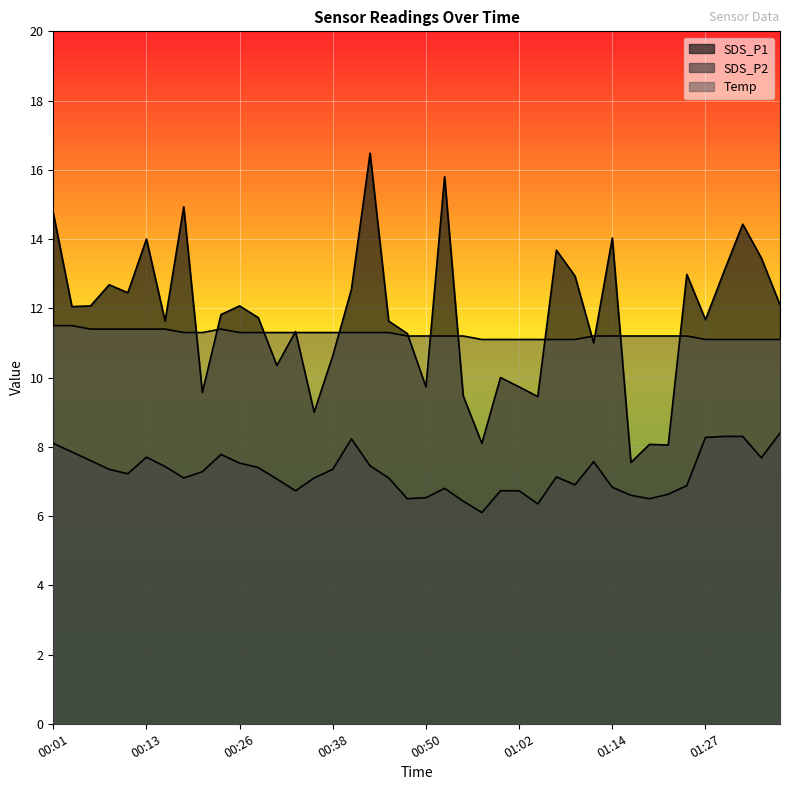

How many times do SDS_P1 and Temp cross each other?

14